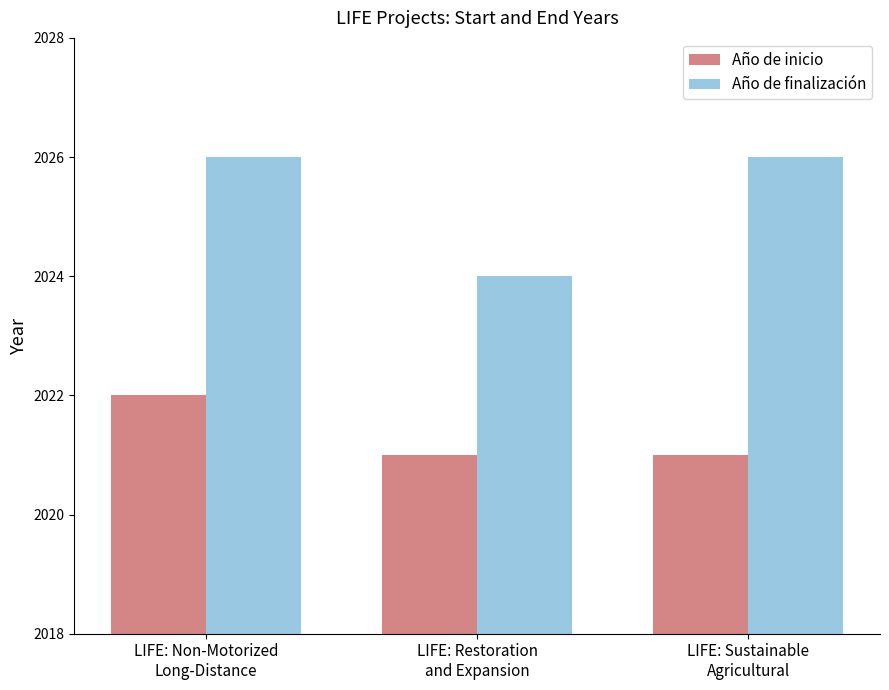

Which series changed the most between LIFE: Non-Motorized
Long-Distance and LIFE: Sustainable
Agricultural?

Año de inicio